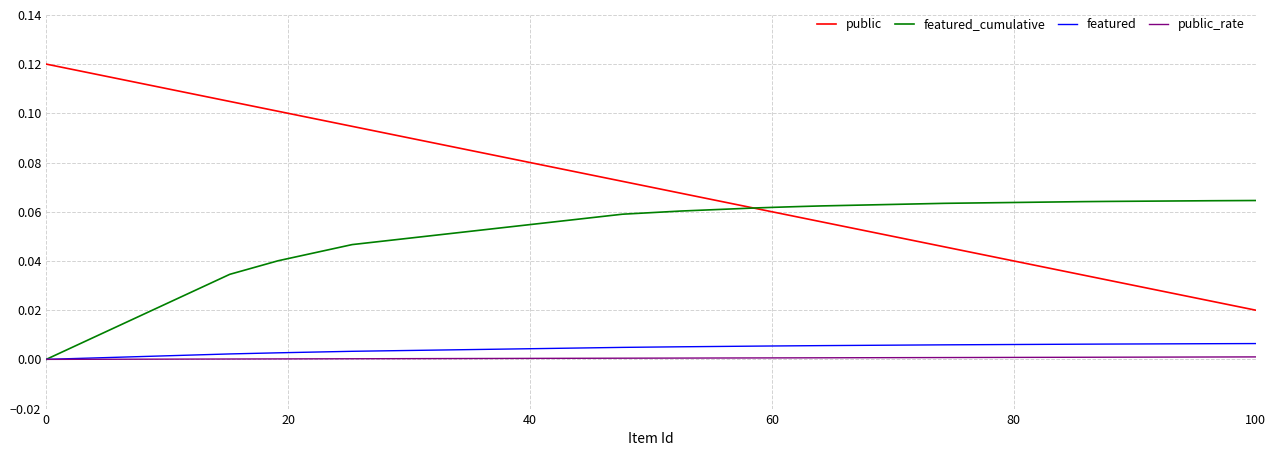

How many lines are shown in the chart?

4